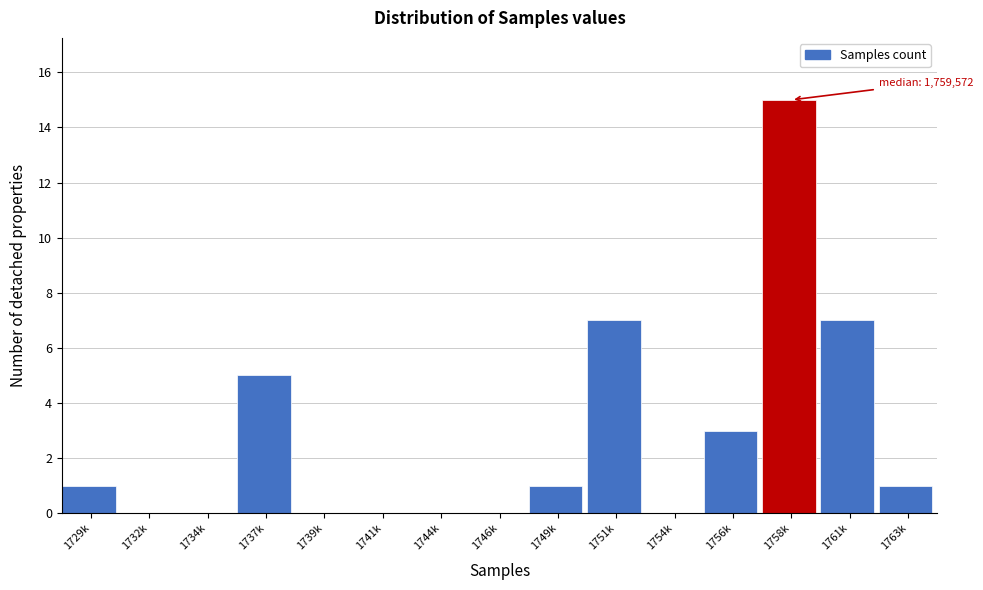

Reading left to right, what are all the values shown in this chart?

1729k=1	1732k=0	1734k=0	1737k=5	1739k=0	1741k=0	1744k=0	1746k=0	1749k=1	1751k=7	1754k=0	1756k=3	1758k=15	1761k=7	1763k=1